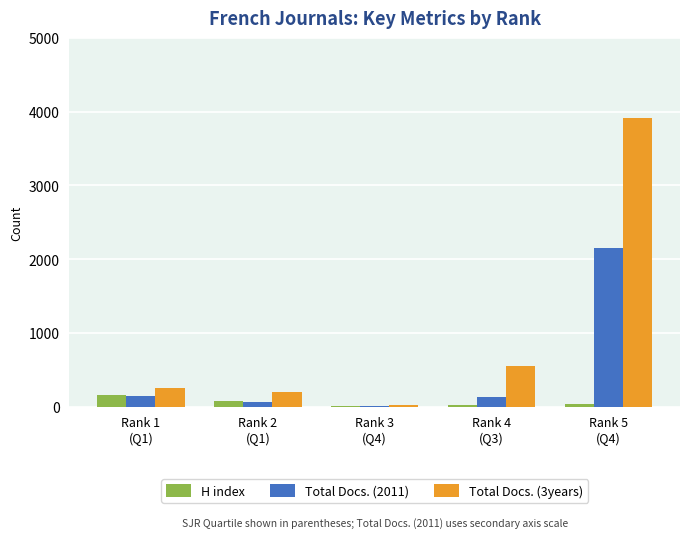

Which label corresponds to the largest value in the chart?

Rank 5
(Q4)